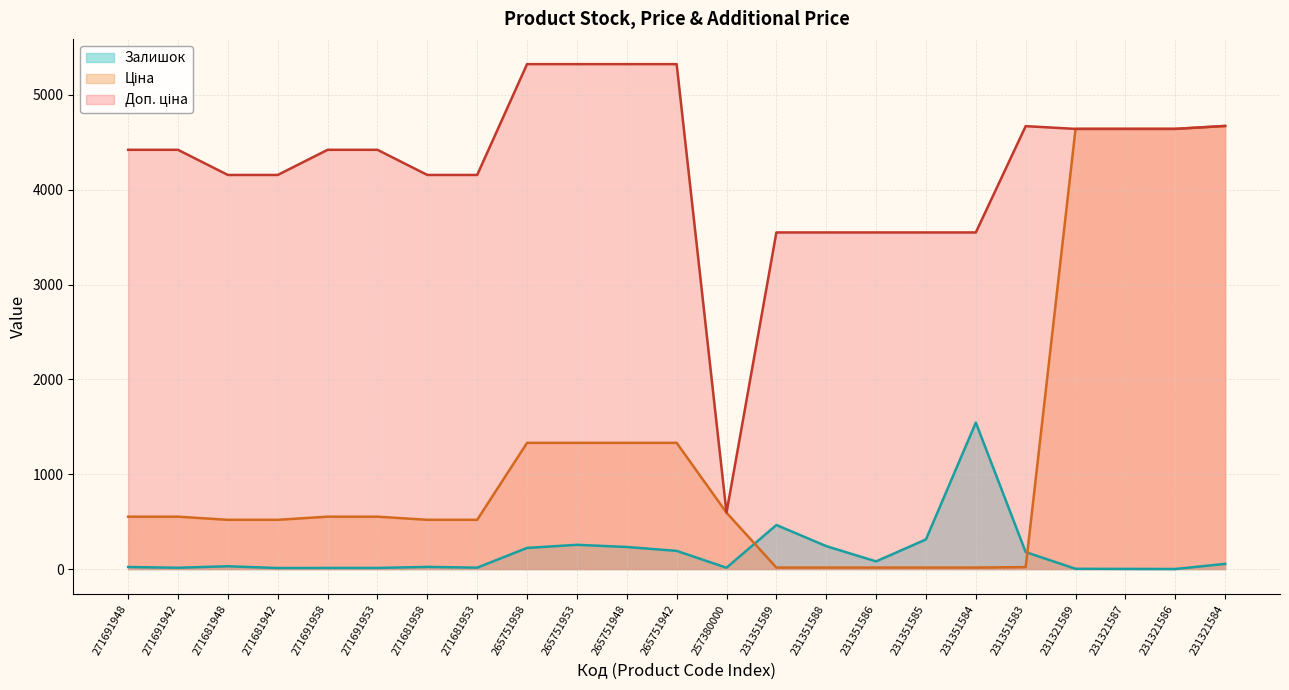

What is the difference between the Залишок values at 265751948 and 231351586?

152.0